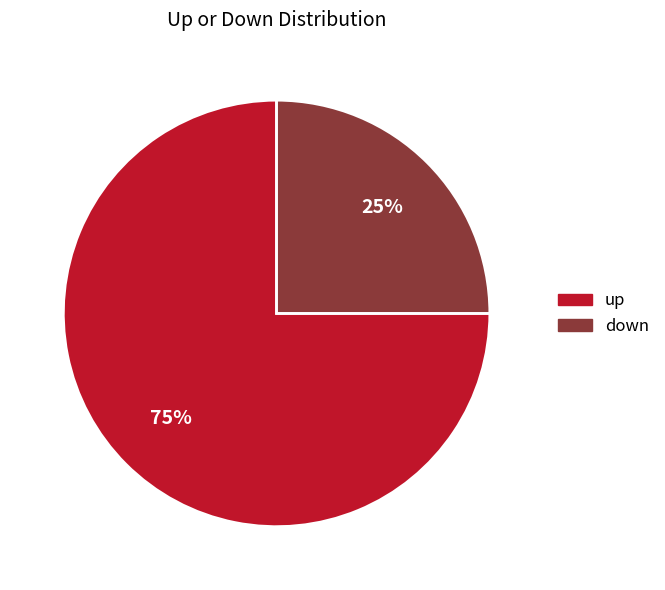

What is the smallest slice in the pie chart?

down